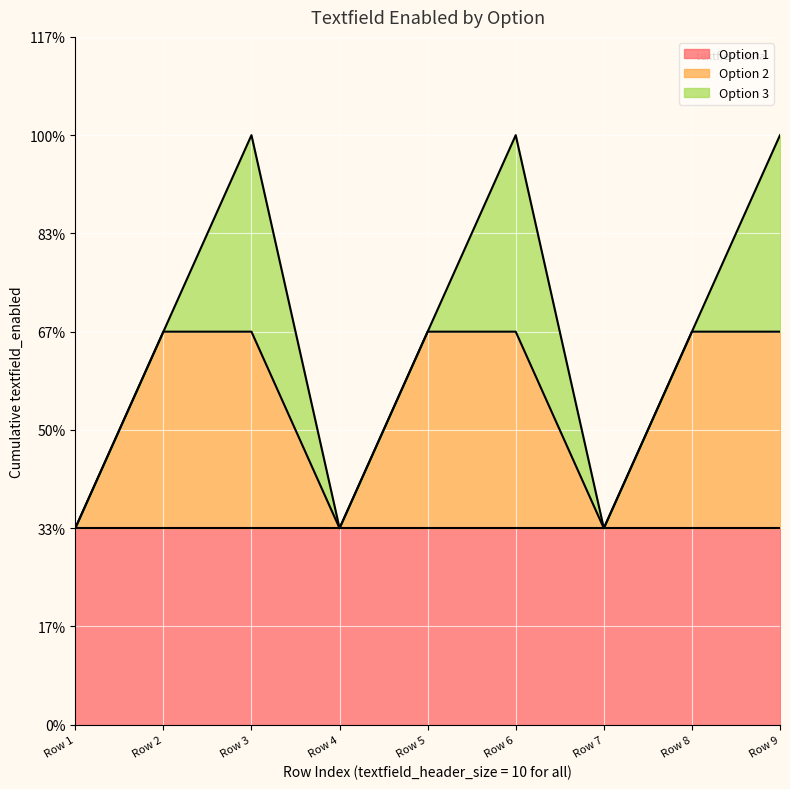

Reading left to right, what are all the values shown in this chart?

Option 1: 10=1	10=1	10=1	10=1	10=1	10=1	10=1	10=1	10=1
Option 2: 10=0	10=1	10=1	10=0	10=1	10=1	10=0	10=1	10=1
Option 3: 10=0	10=0	10=1	10=0	10=0	10=1	10=0	10=0	10=1